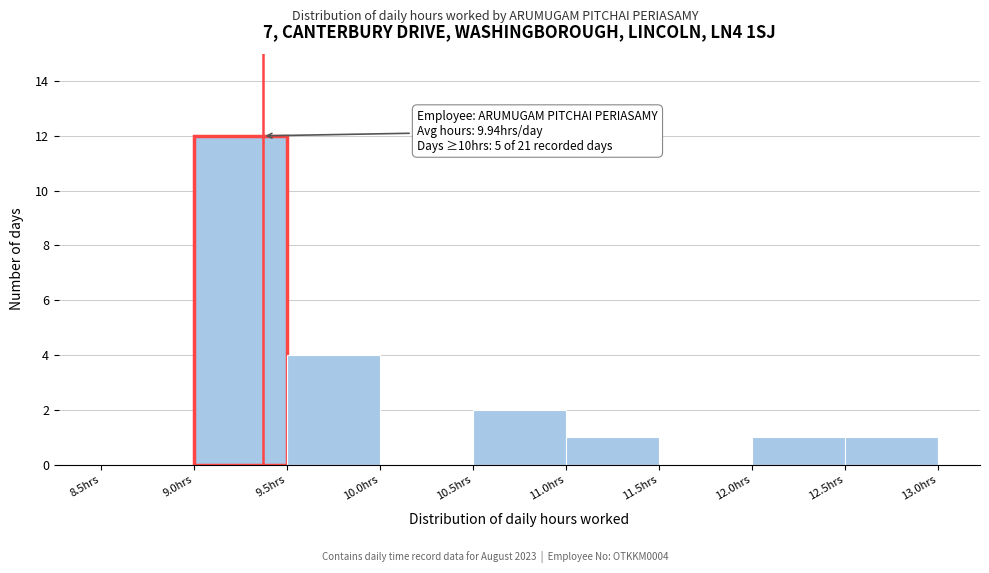

Which range on the x-axis has the tallest bar?

9.0 to 9.5